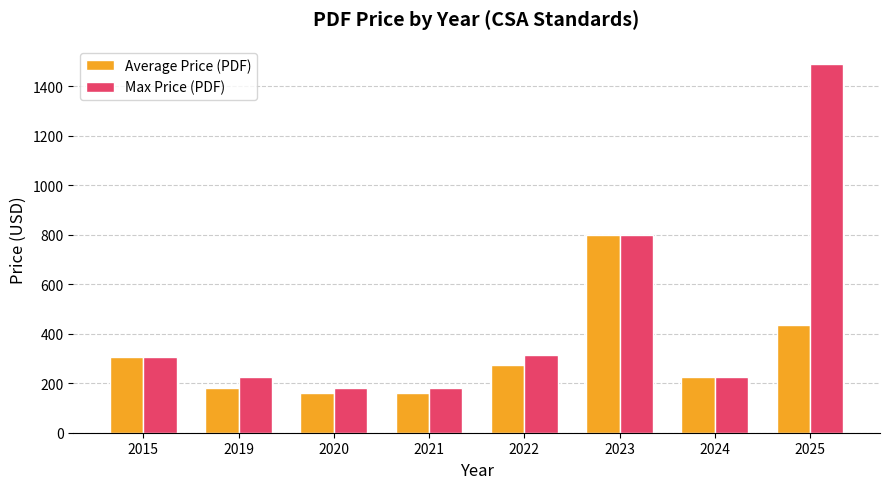

True or false: Max Price (PDF) has a value of 179.0 at 2020.

True